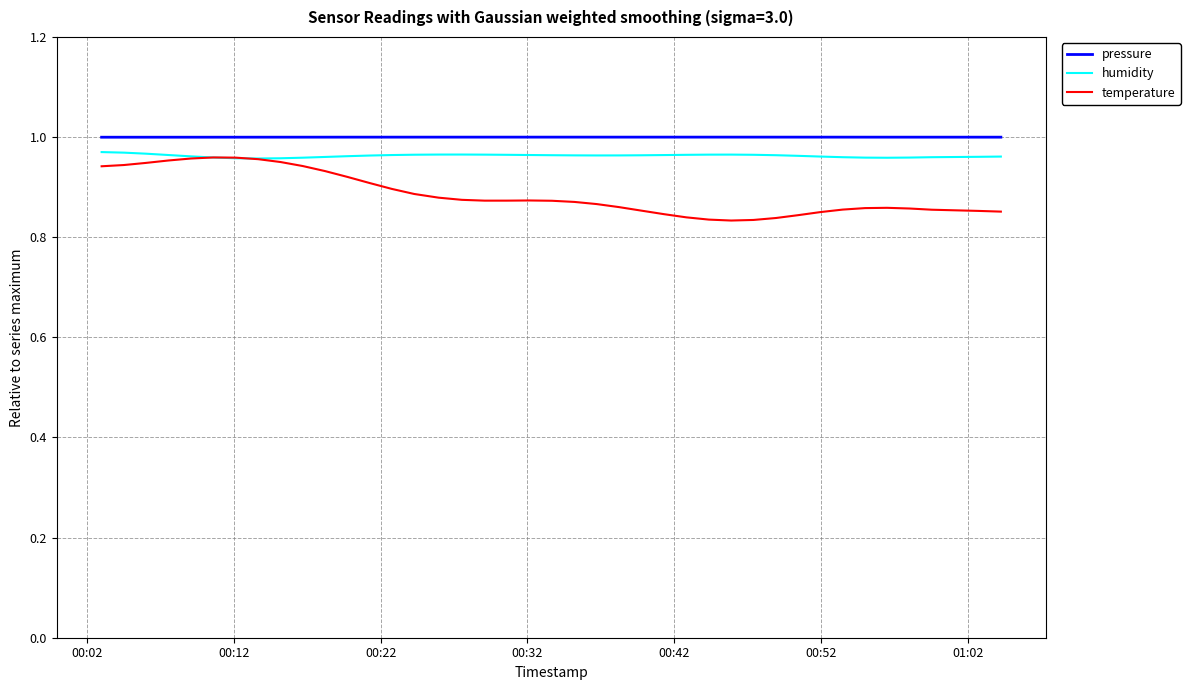

What is the difference between the second highest and second lowest values in the temperature series?

0.1